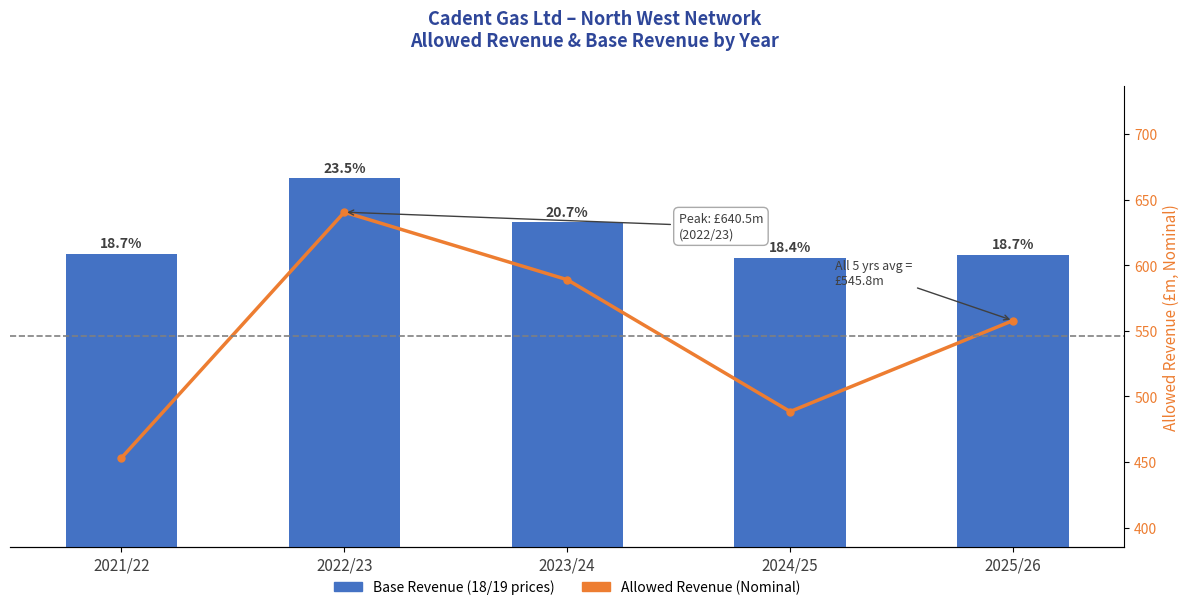

How many values in the Allowed Revenue (Nominal) series exceed 557?

3